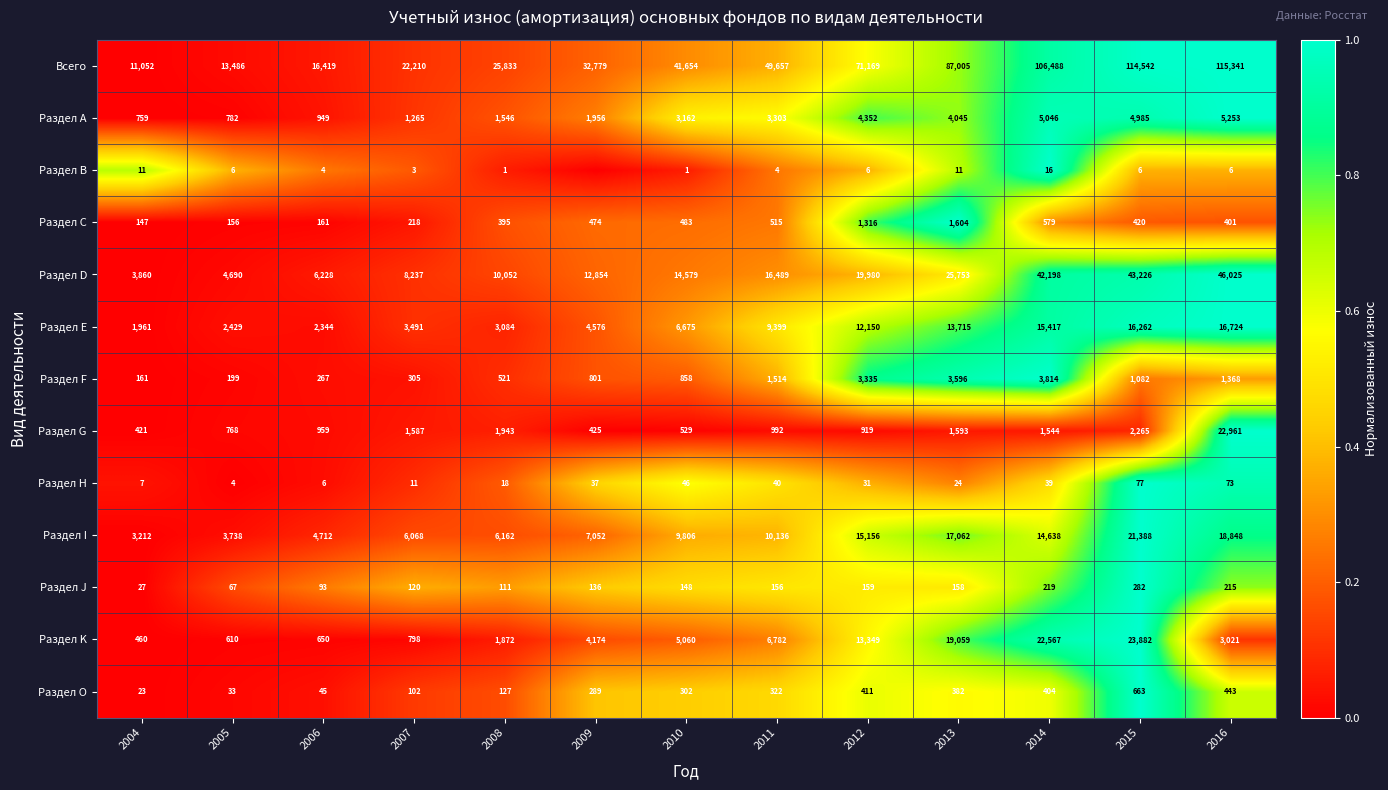

Rank the series at 2012 from lowest to highest value.

Раздел В, Раздел Н, Раздел J, Раздел O, Раздел G, Раздел С, Раздел F, Раздел А, Раздел Е, Раздел K, Раздел I, Раздел D, Всего